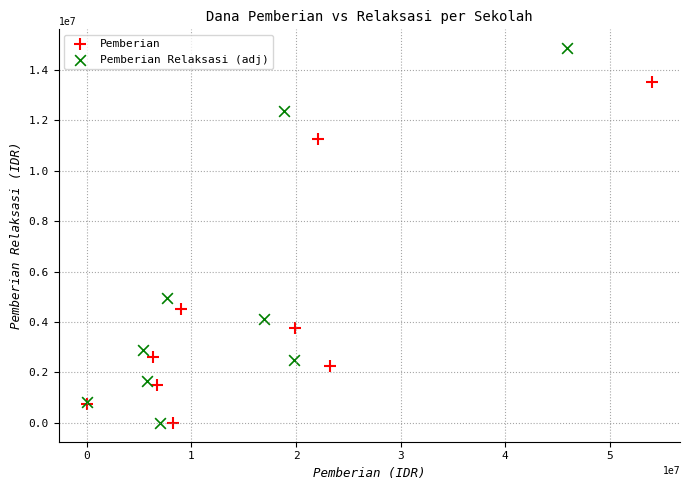

Which series has the widest spread of Y values?

Pemberian Relaksasi (adj)